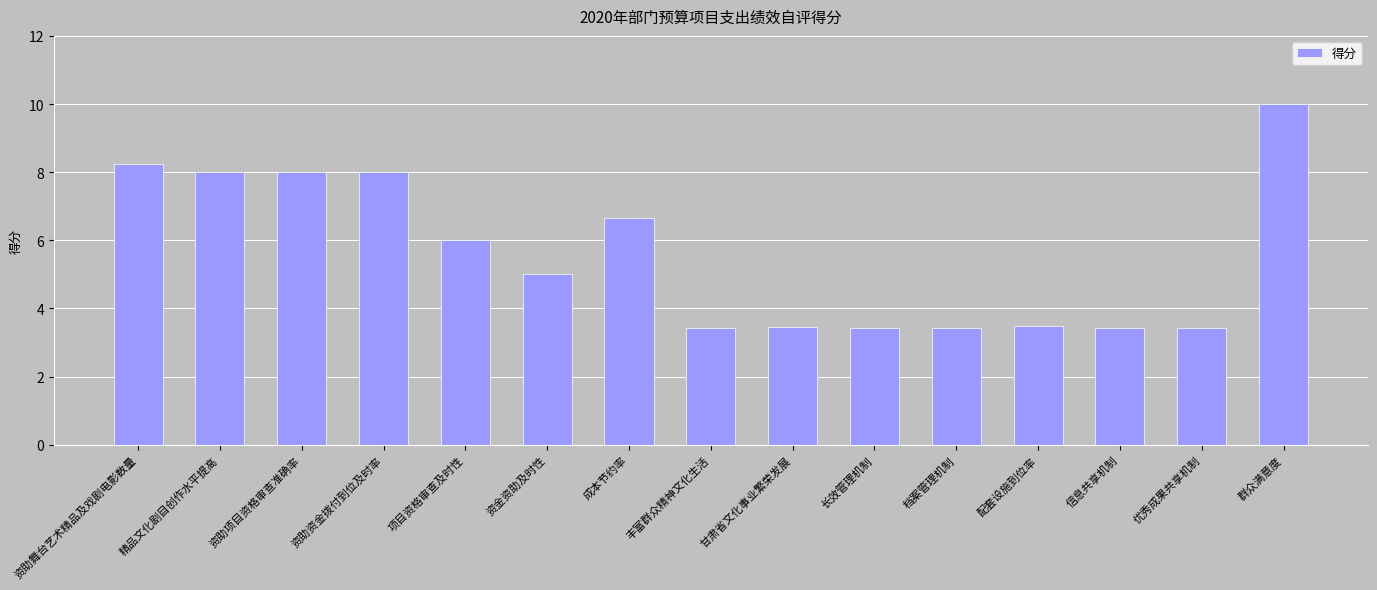

What is the label of the 6th bar from the right?

长效管理机制